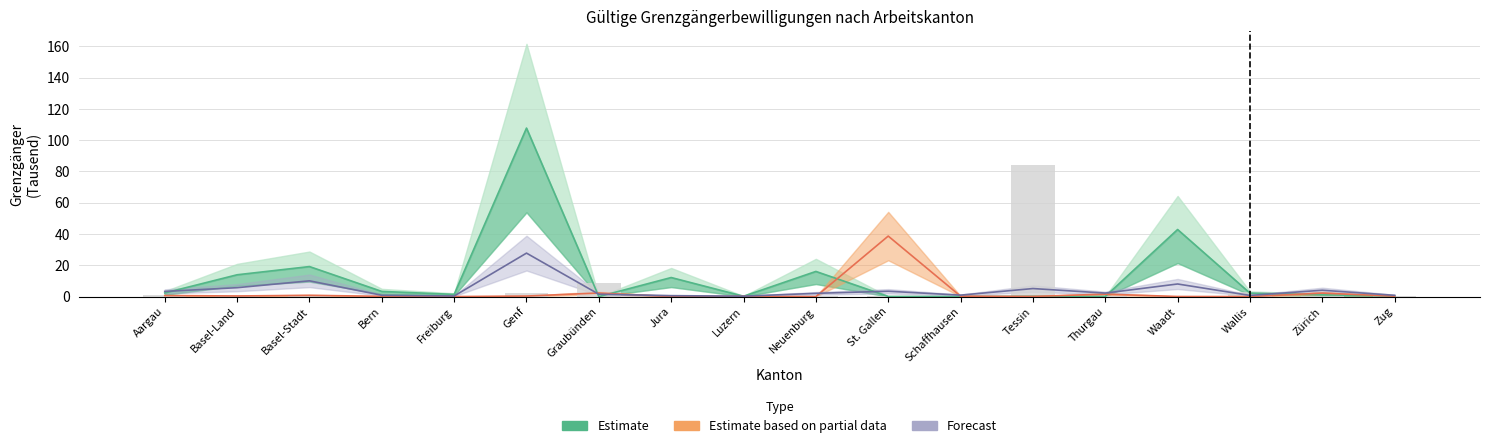

How many data points in Estimate are above 2?

9